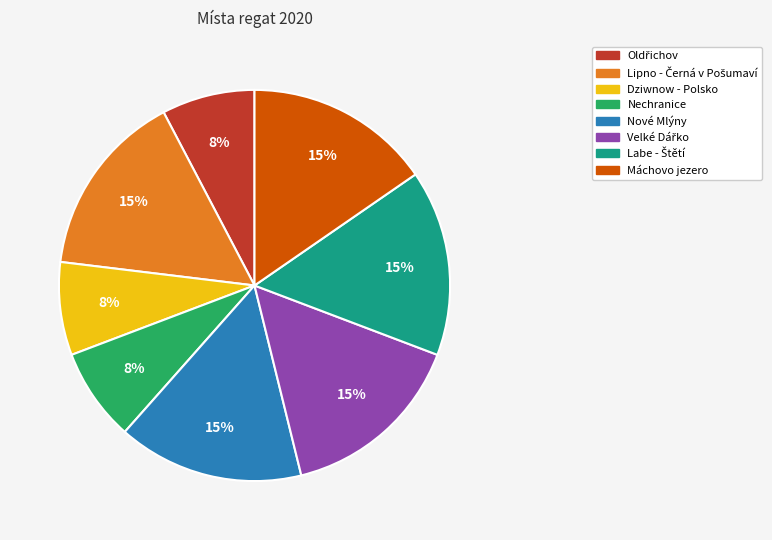

How many segments does this pie chart have?

8